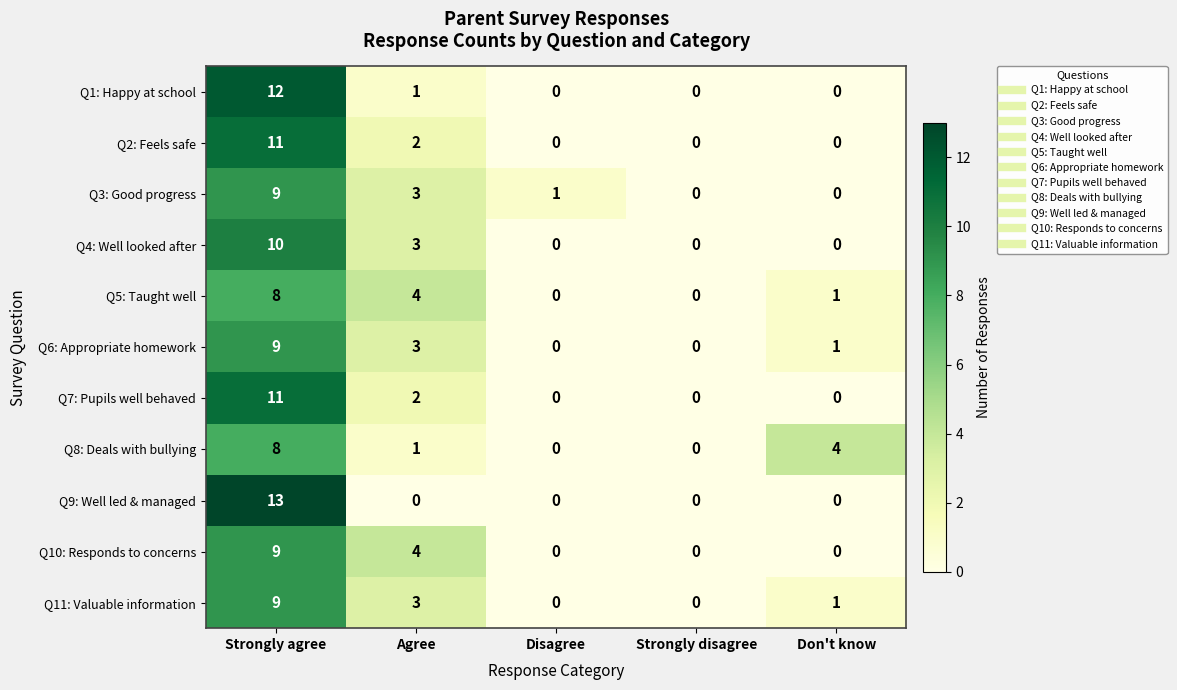

Between Agree and Don't know, which series saw the biggest shift?

Q10: Responds to concerns